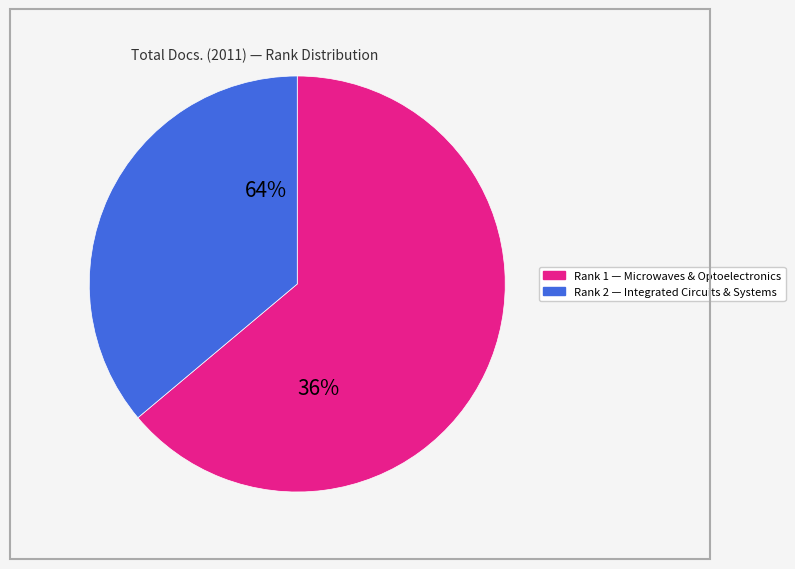

The Journal of Microwaves, Optoelectronics slice represents 55% of the pie. True or false?

False